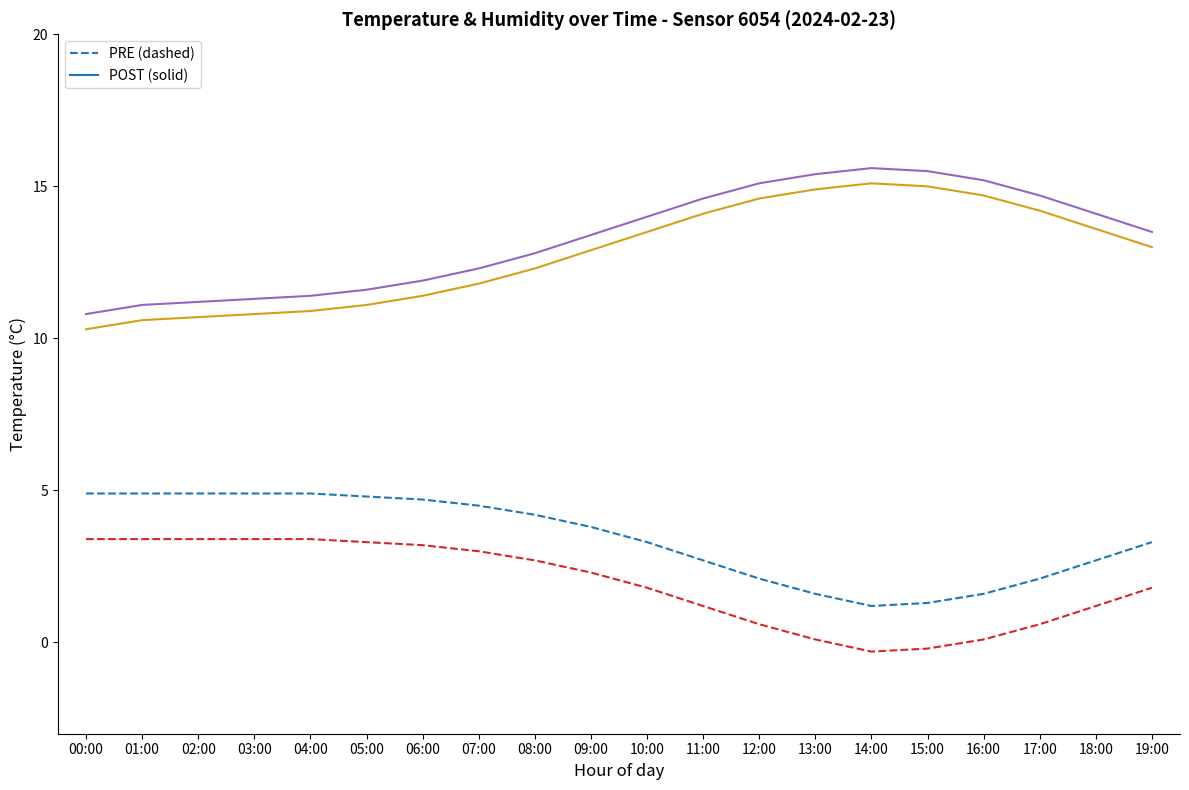

What is the total value across all series at 09:00?

32.4